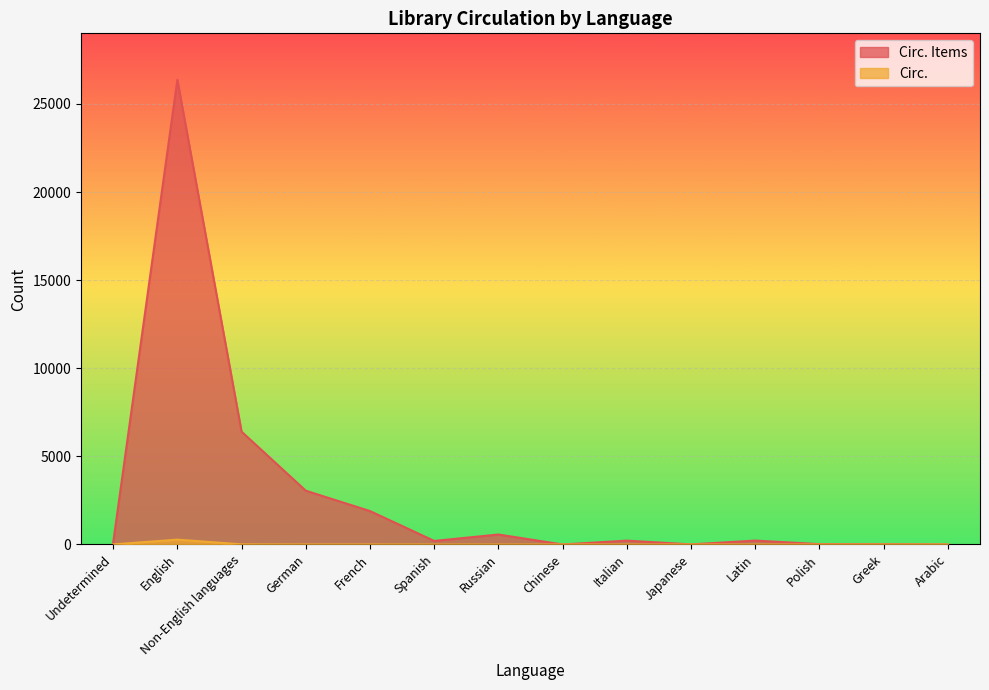

Which category has the highest value across all series?

English